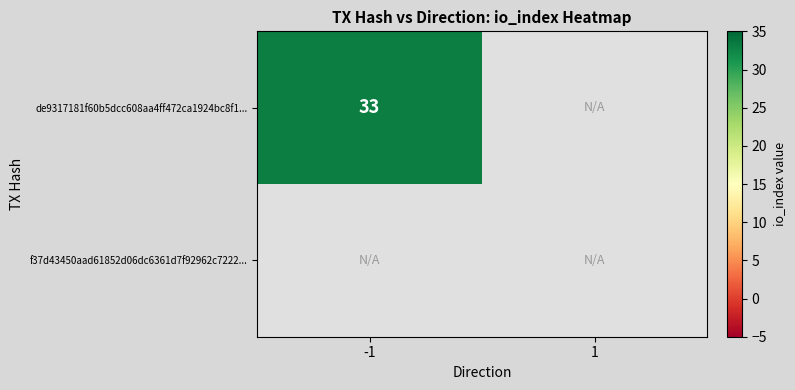

Is it true that de9317181f60b5dcc608aa4ff472ca1924bc8f1... equals 7 at -1?

False